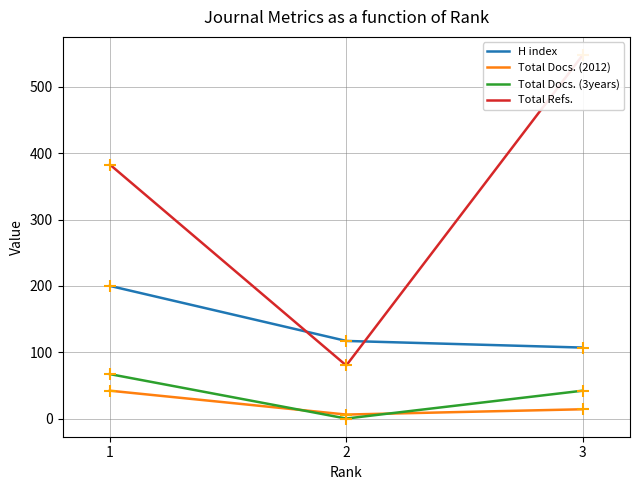

Which series reaches the minimum Y coordinate?

Total Docs. (3years)